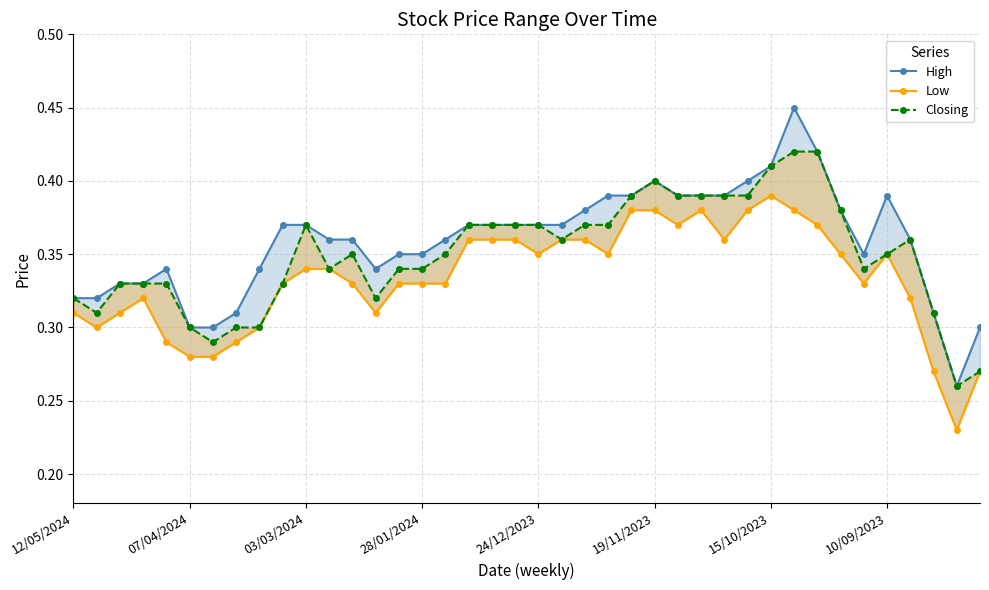

What is the smallest value displayed?

0.2